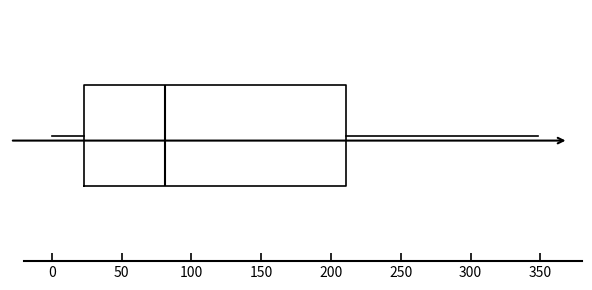

Read this box plot against the x-axis: the position of the median line, the range covered by the box, and the ends of both whiskers. The values are not printed on the chart, so give them approximately, as read against the axis.

median 80, box 25 to 210, whiskers 0 to 350